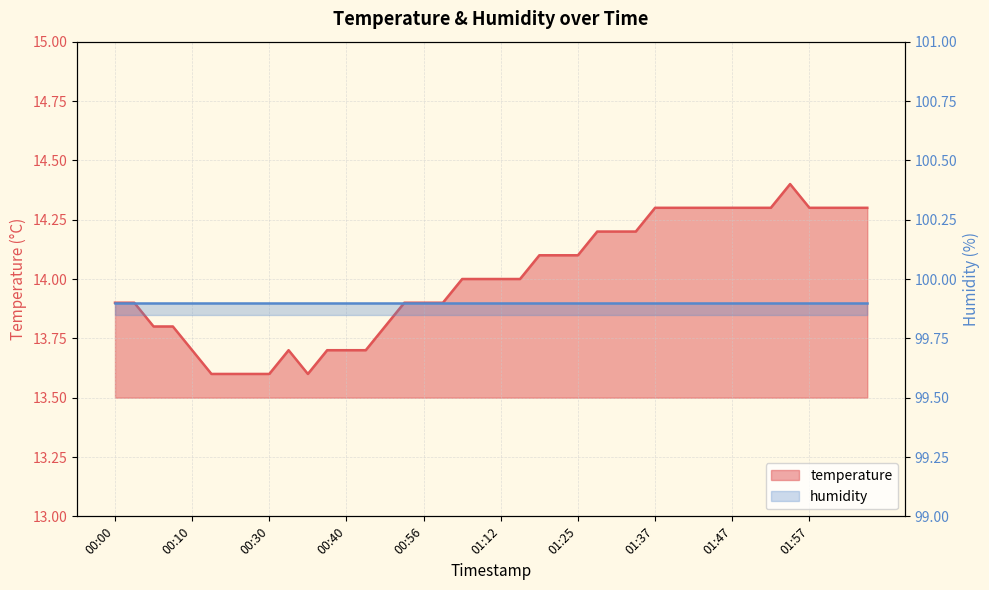

How many values are below 14?

18